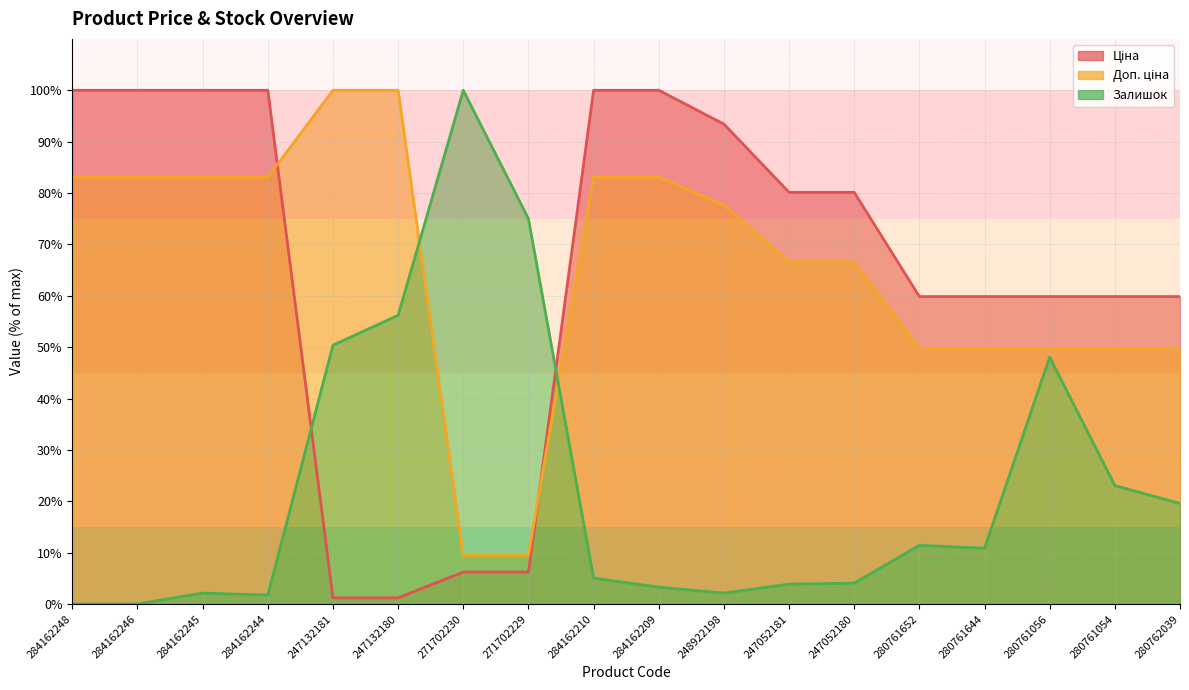

True or false: Доп. ціна has a value of 100.0 at 247132181.

True